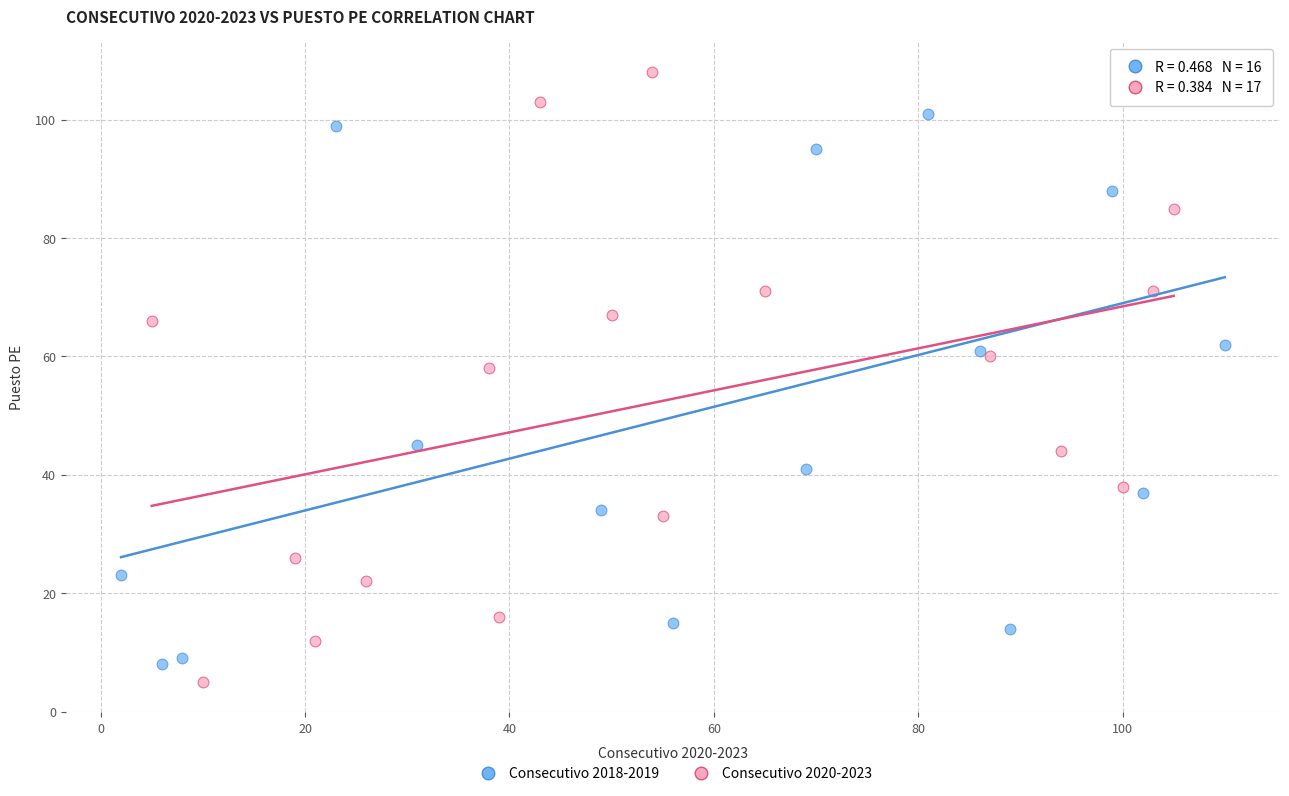

What are all the series names shown in the legend?

Consecutivo 2018-2019, Consecutivo 2020-2023